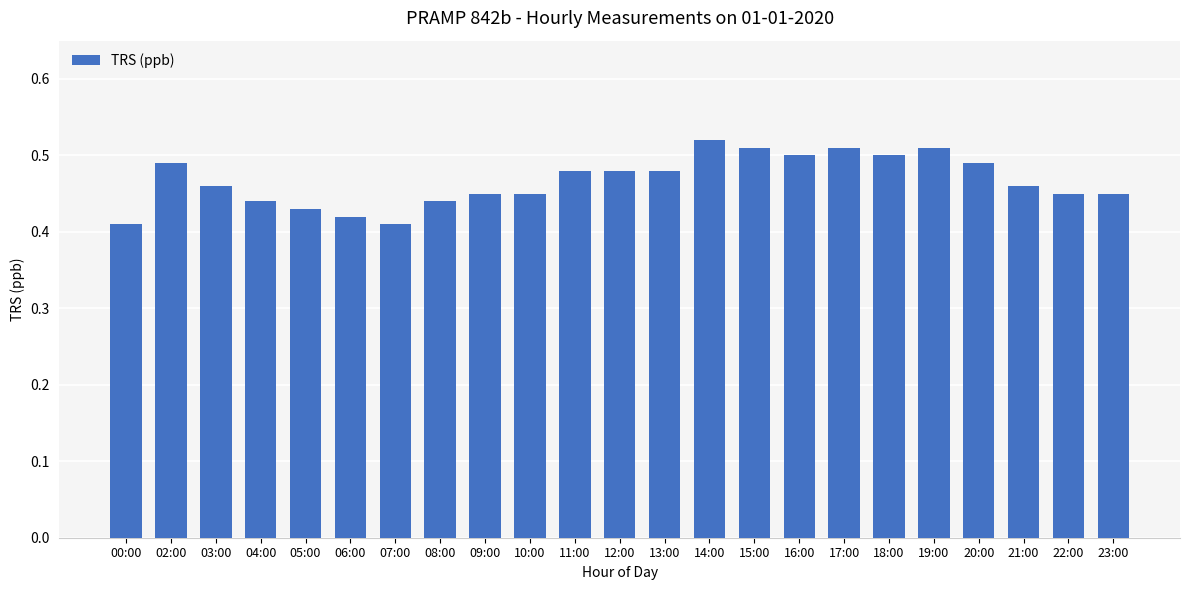

True or false: the data shows 0.7 at 22:00.

False